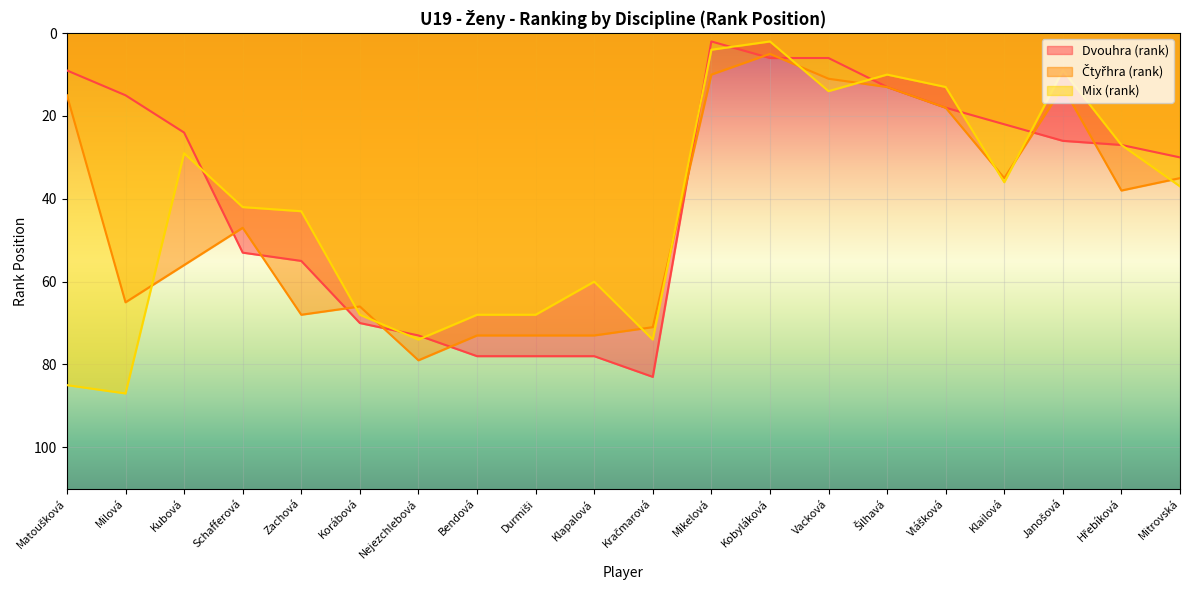

How many values in the Mix (rank) series are below 42?

10